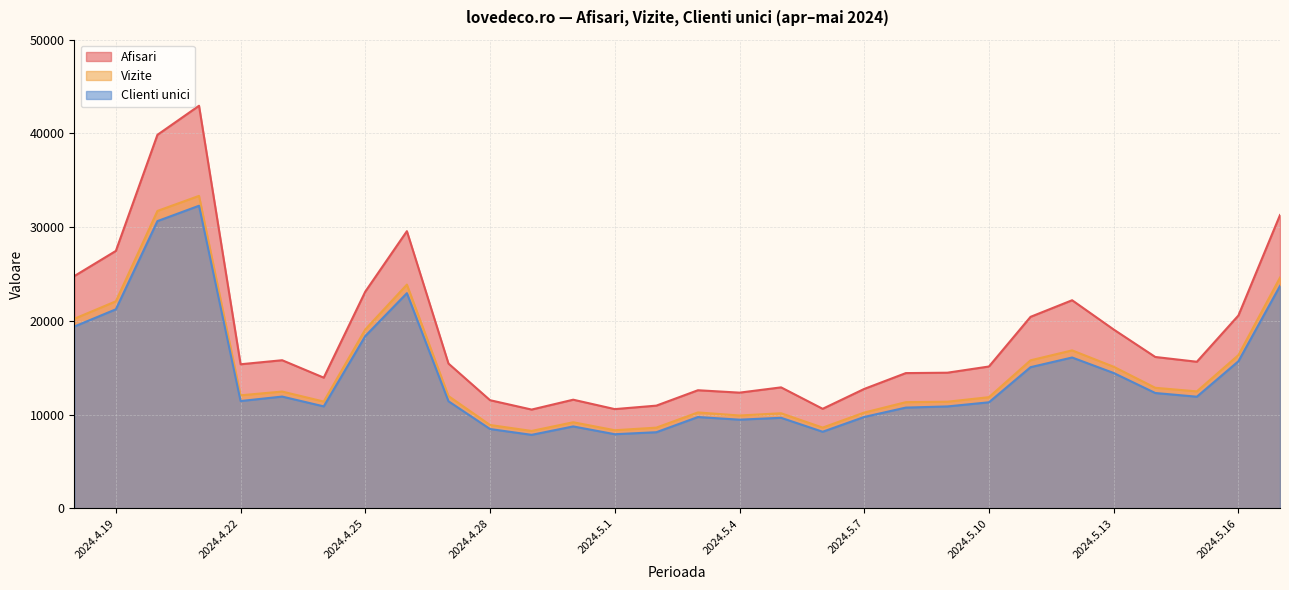

What position from the right is 2024.5.7?

11